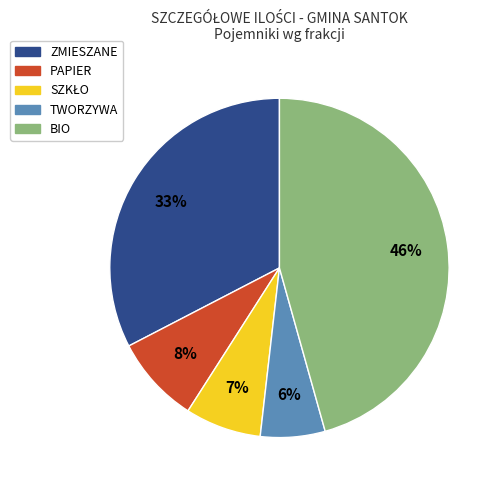

To the nearest percent, what is the average slice percentage?

20%